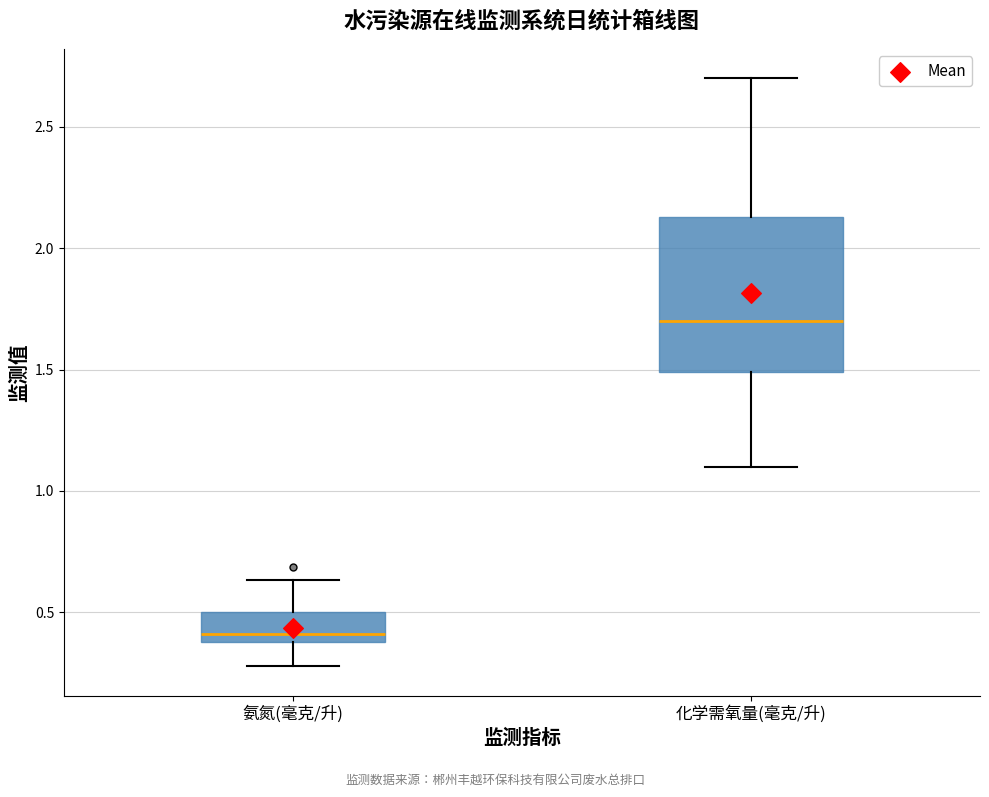

Which box's median line is the lowest?

氨氮(毫克/升)